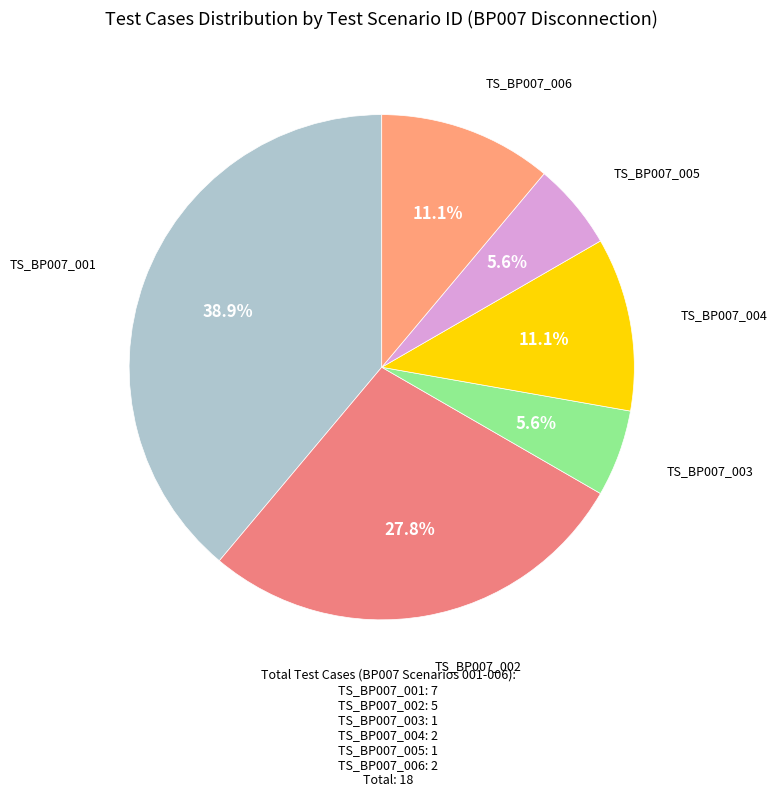

Approximately how many times larger is the value at TS_BP007_003 compared to TS_BP007_005?

1.0